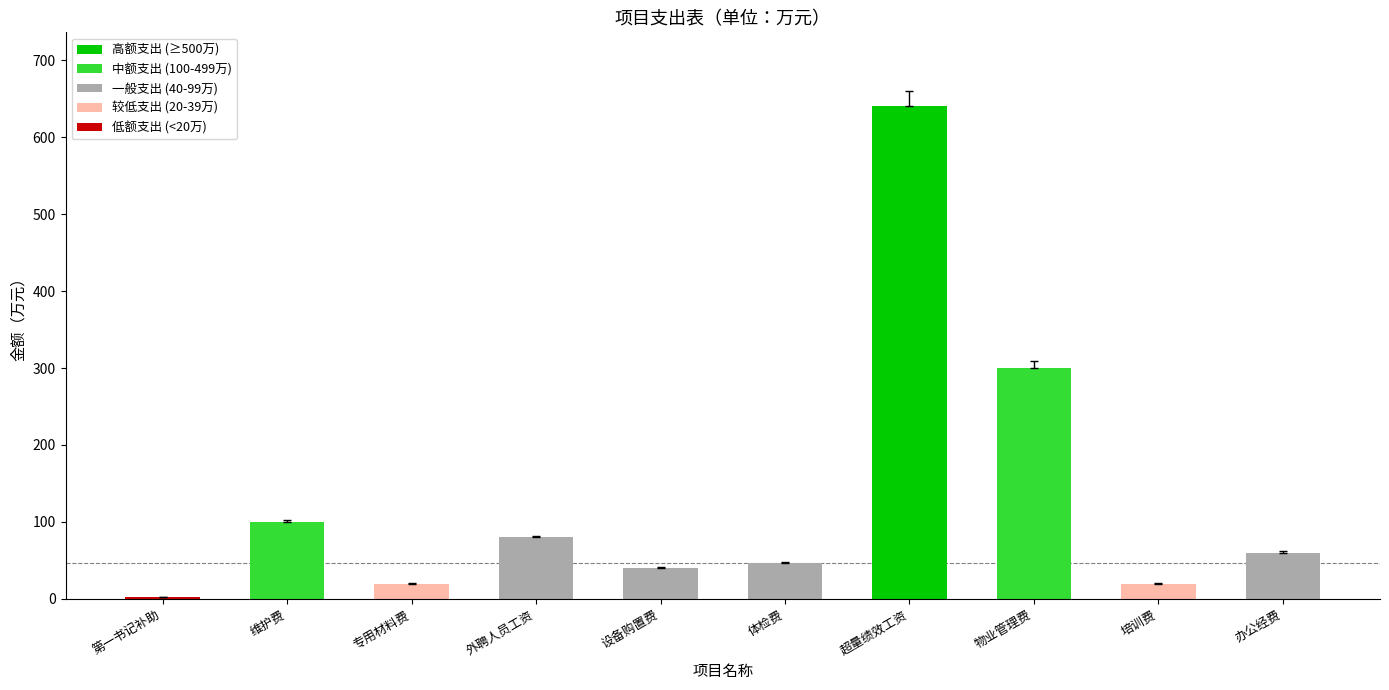

At which label does the data first exceed 60?

维护费